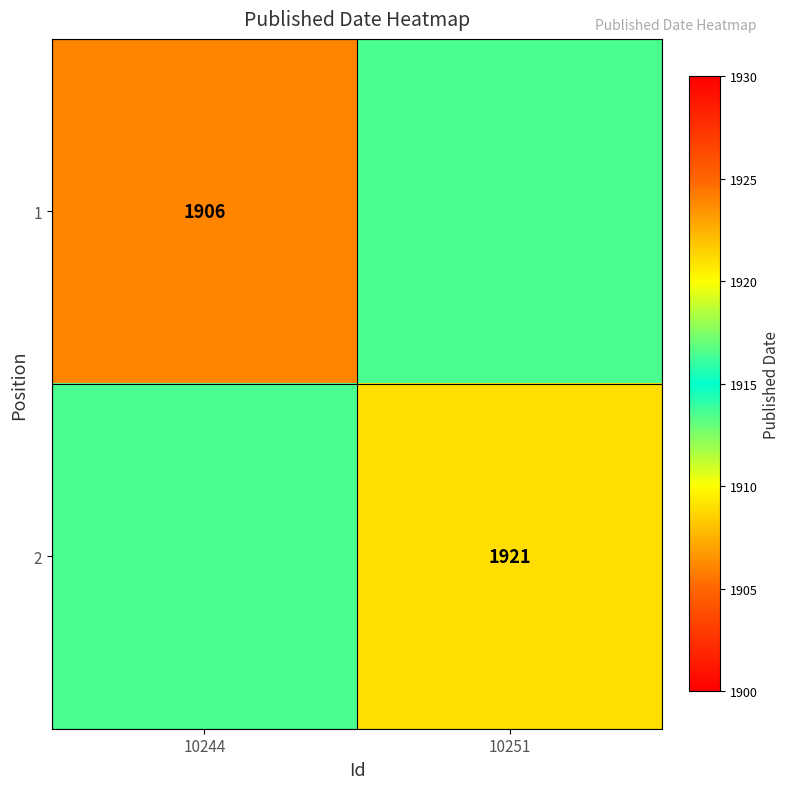

The value of 2 at 10251 is 3221.7. True or false?

False